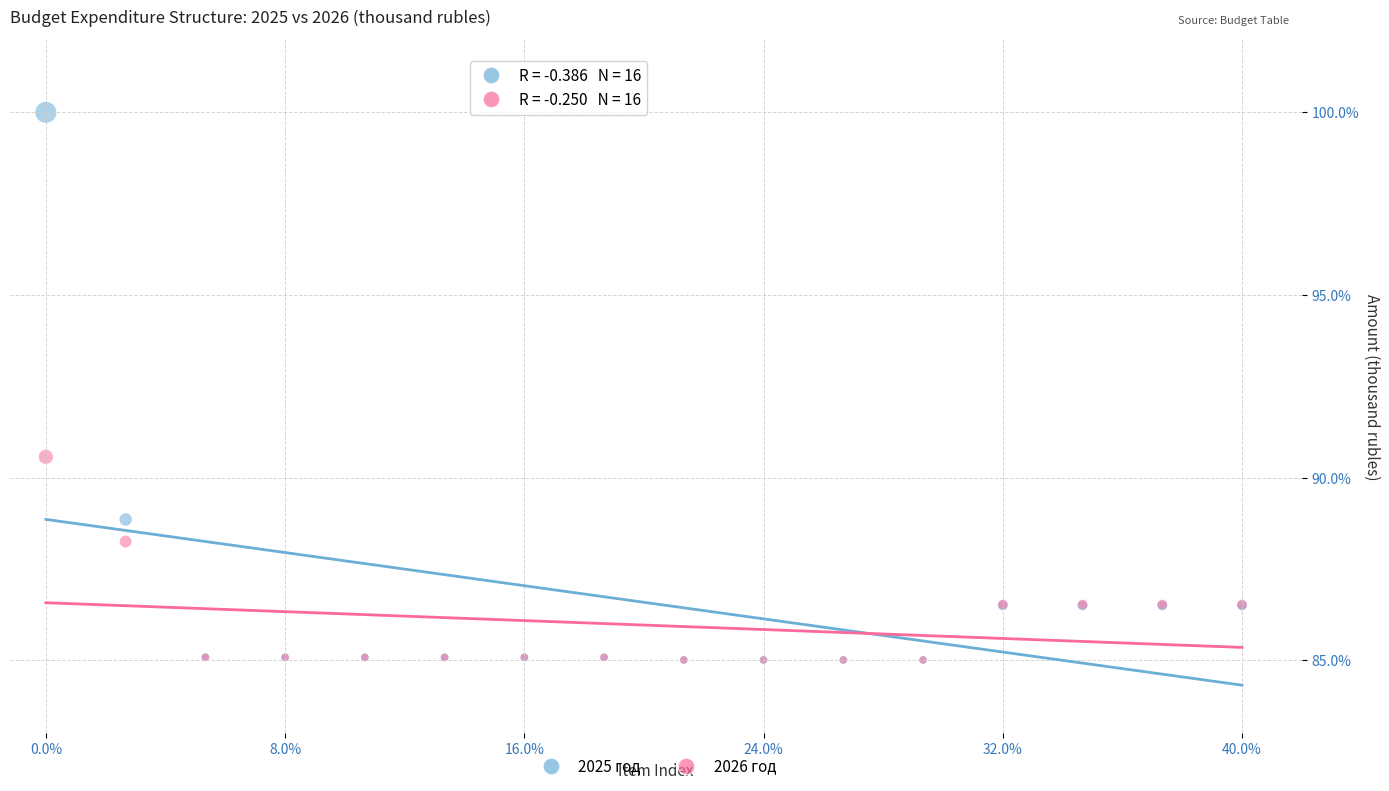

In the 2025 год series, what Y value is closest to 92?

88.9